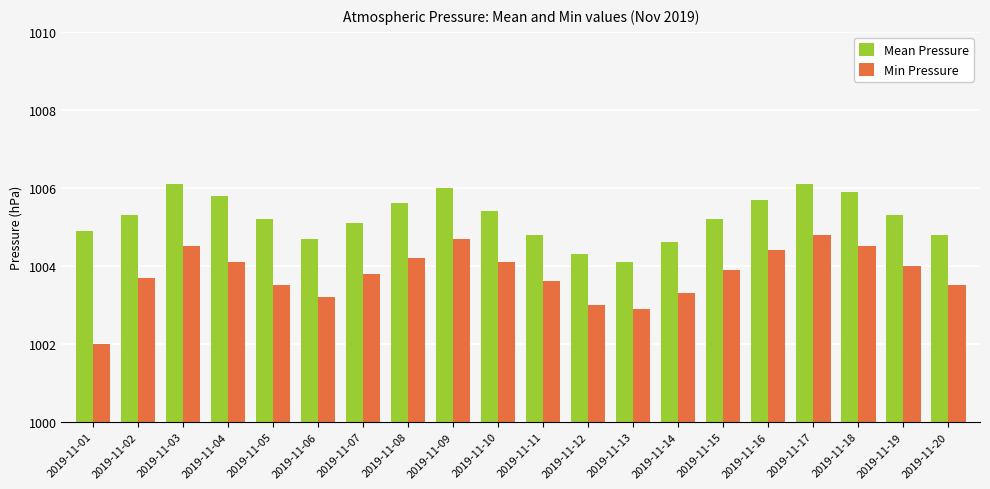

Reading left to right, transcribe all the data shown in this chart.

Mean Pressure: 1004.9	1005.3	1006.1	1005.8	1005.2	1004.7	1005.1	1005.6	1006.0	1005.4	1004.8	1004.3	1004.1	1004.6	1005.2	1005.7	1006.1	1005.9	1005.3	1004.8
Min Pressure: 1002.0	1003.7	1004.5	1004.1	1003.5	1003.2	1003.8	1004.2	1004.7	1004.1	1003.6	1003.0	1002.9	1003.3	1003.9	1004.4	1004.8	1004.5	1004.0	1003.5